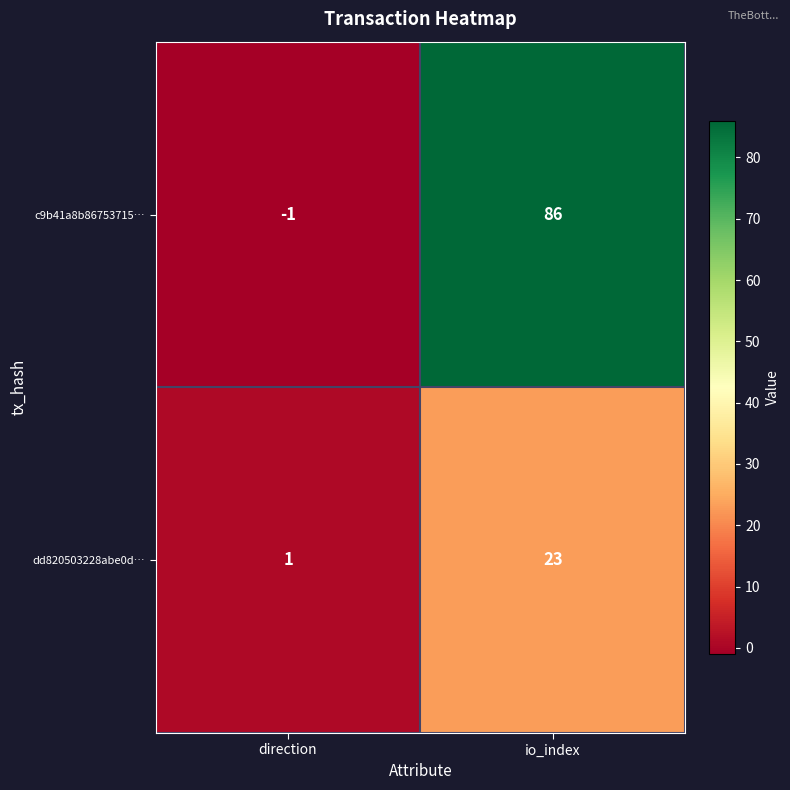

List the series in order of their peak value, lowest first.

dd820503228abe0d…, c9b41a8b86753715…